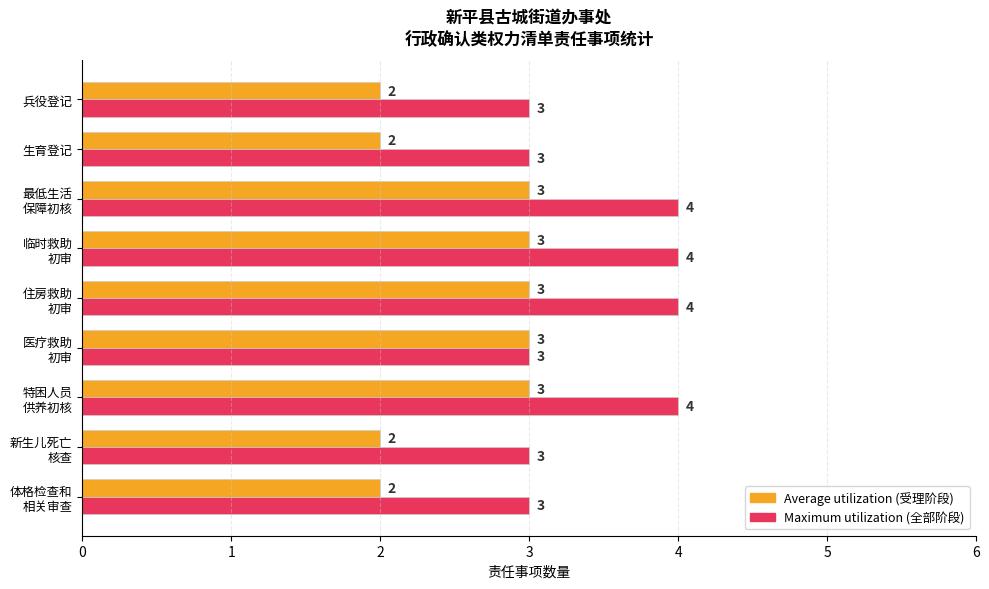

What is the maximum value shown in the chart?

4